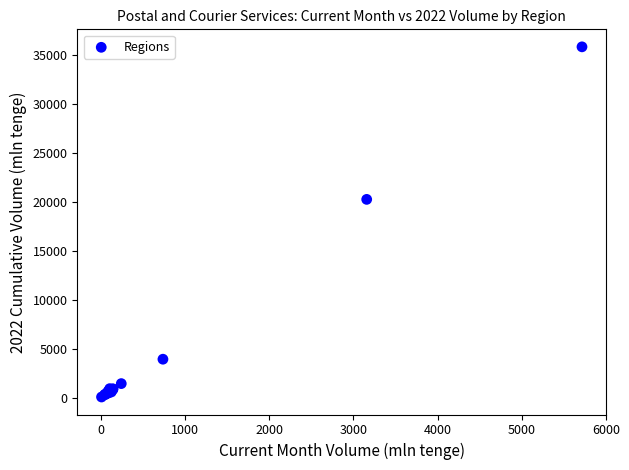

What Y value in the scatter plot is closest to 17946?

20248.0